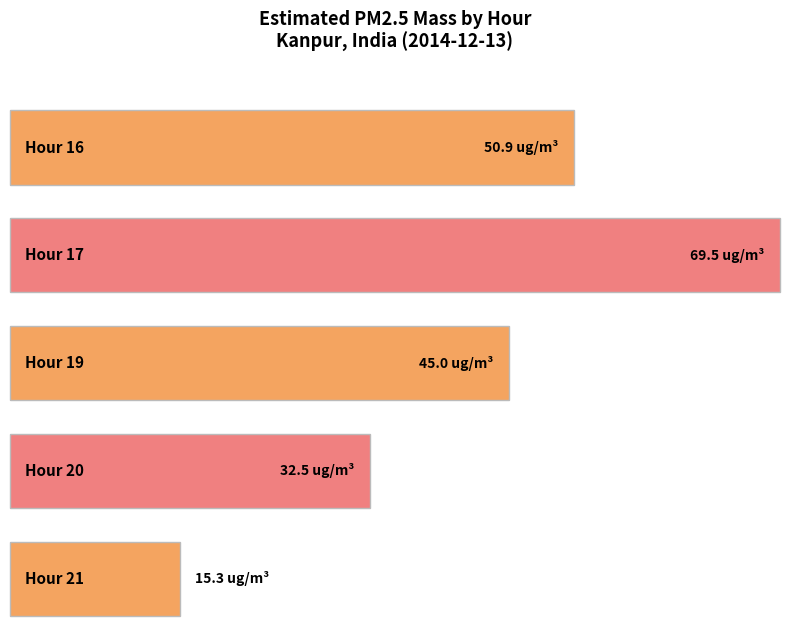

What is the value of the 2nd bar from the left?

69.5